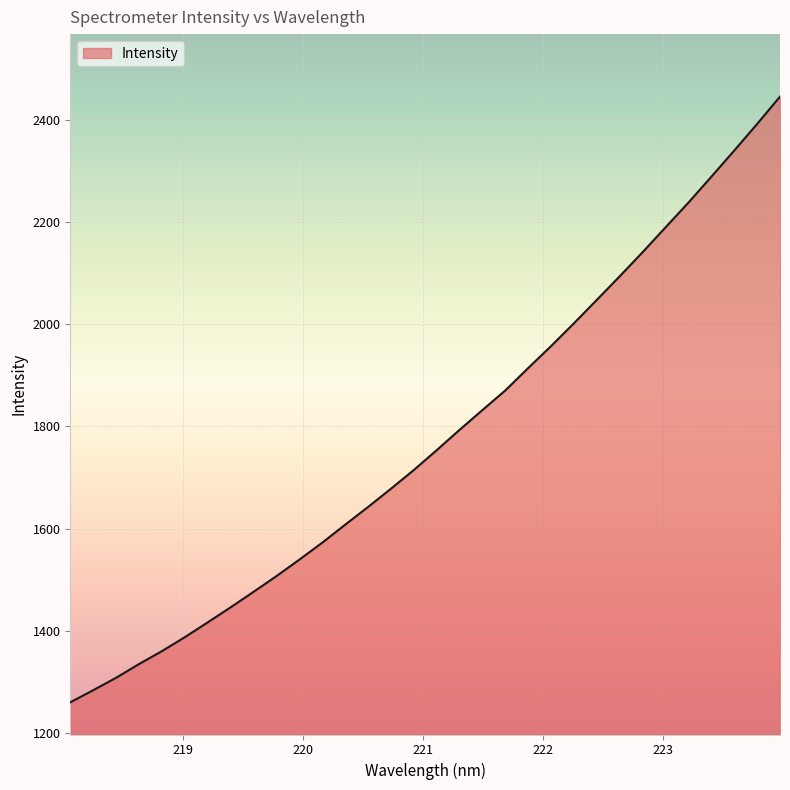

What is the difference between the maximum and minimum values?

1184.9